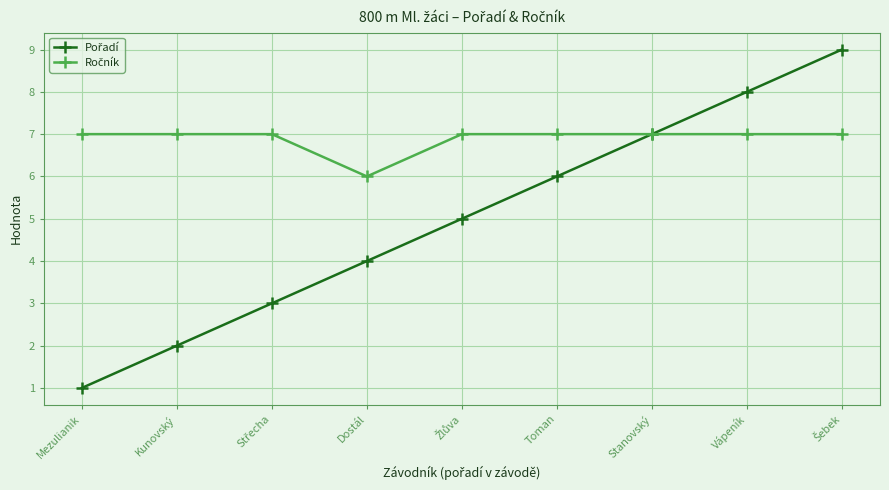

What is the maximum value shown in the chart?

9